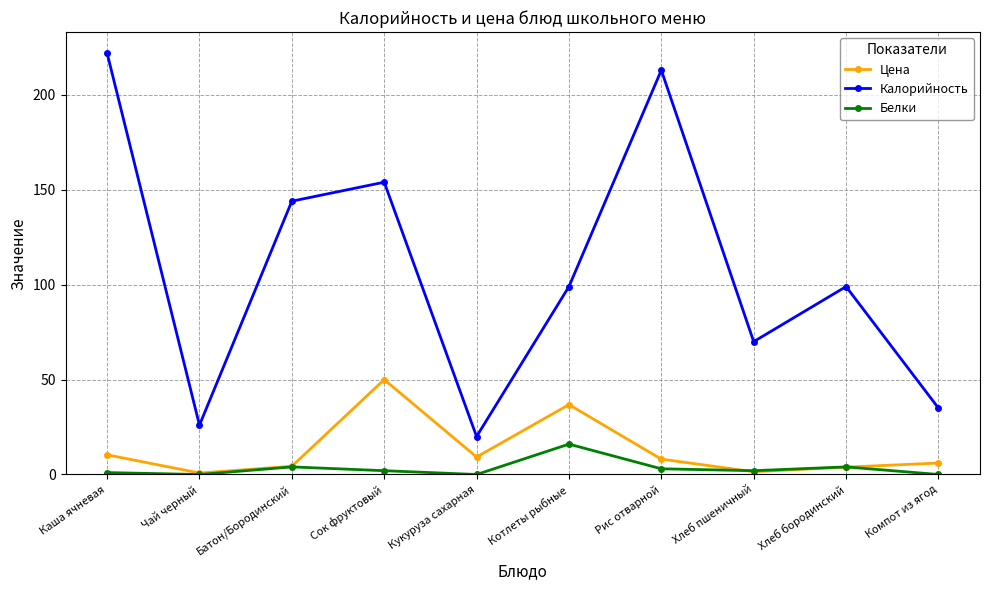

Is the value of Калорийность at Компот из ягод greater than the value of Цена at Хлеб пшеничный?

Yes